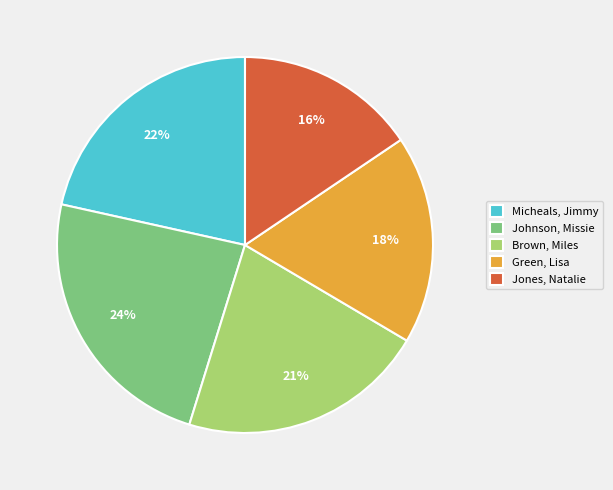

Count the number of slices in the pie.

5